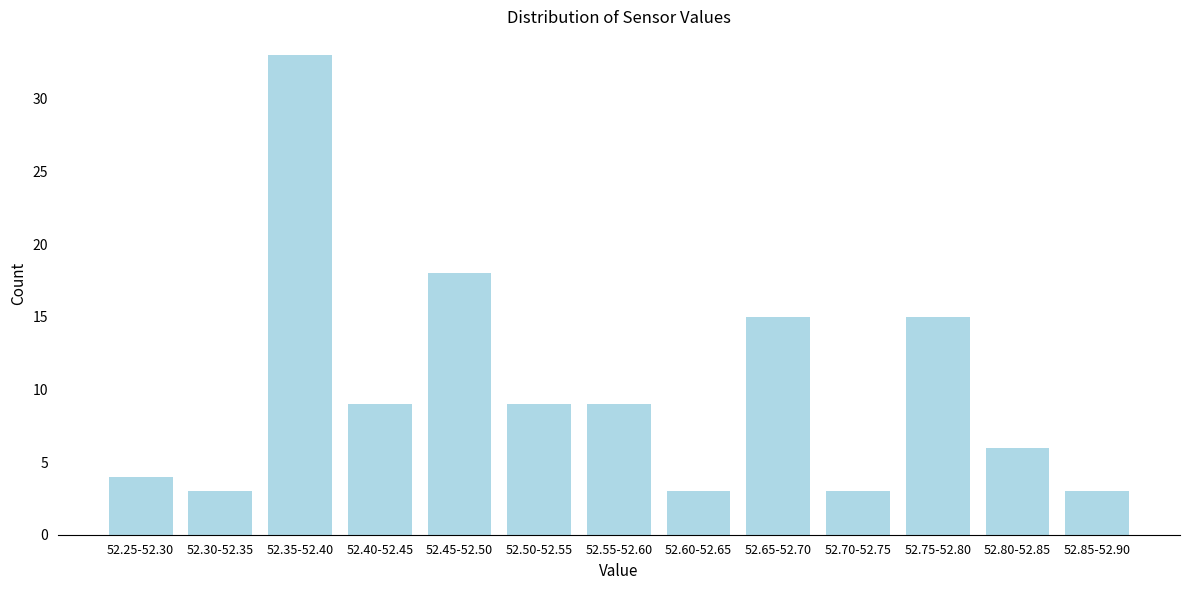

Reading right to left, what are all the values shown in this chart?

3	6	15	3	15	3	9	9	18	9	33	3	4